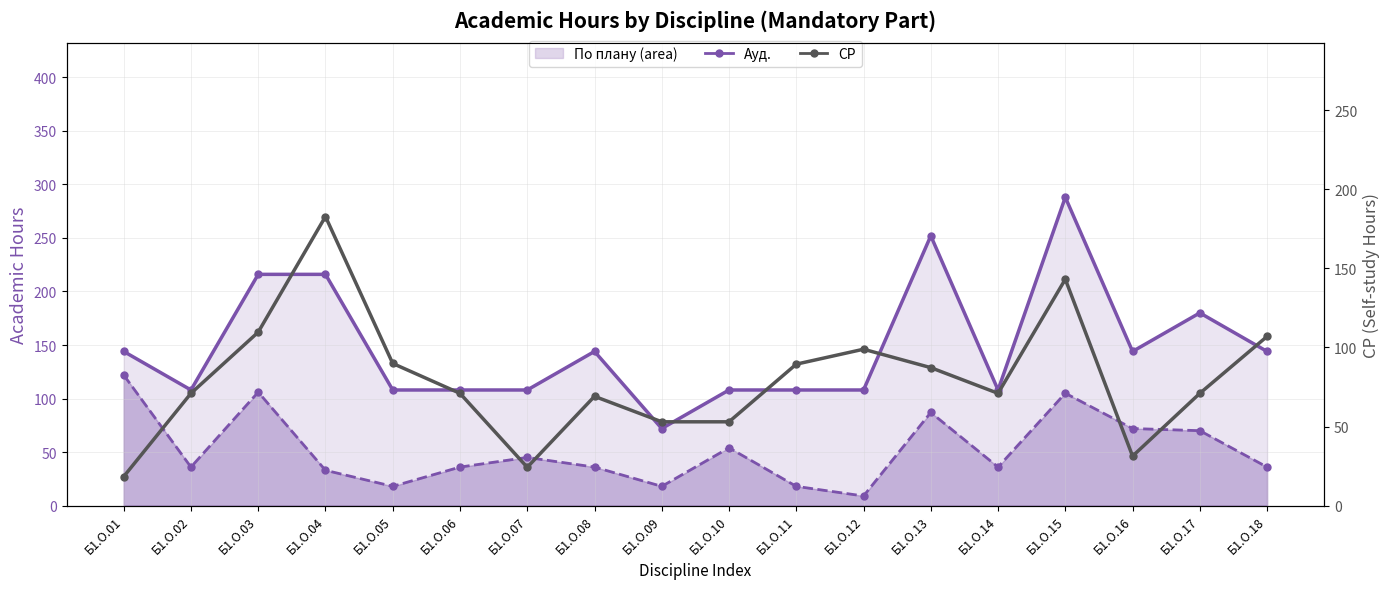

At which category does По плану (line) reach its first local peak?

Б1.О.08